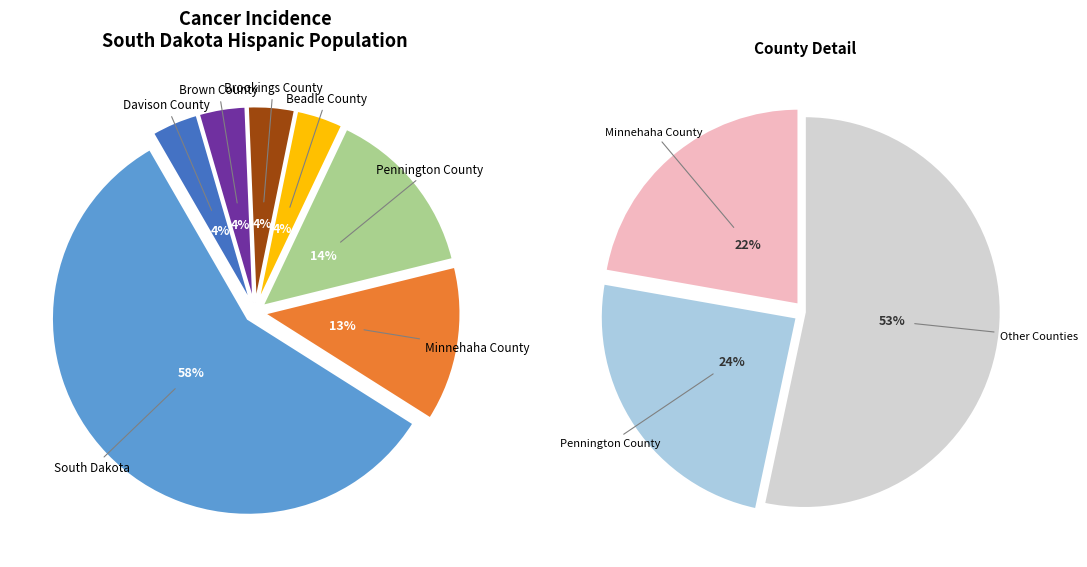

To the nearest percent, what portion does Brookings County represent?

4%